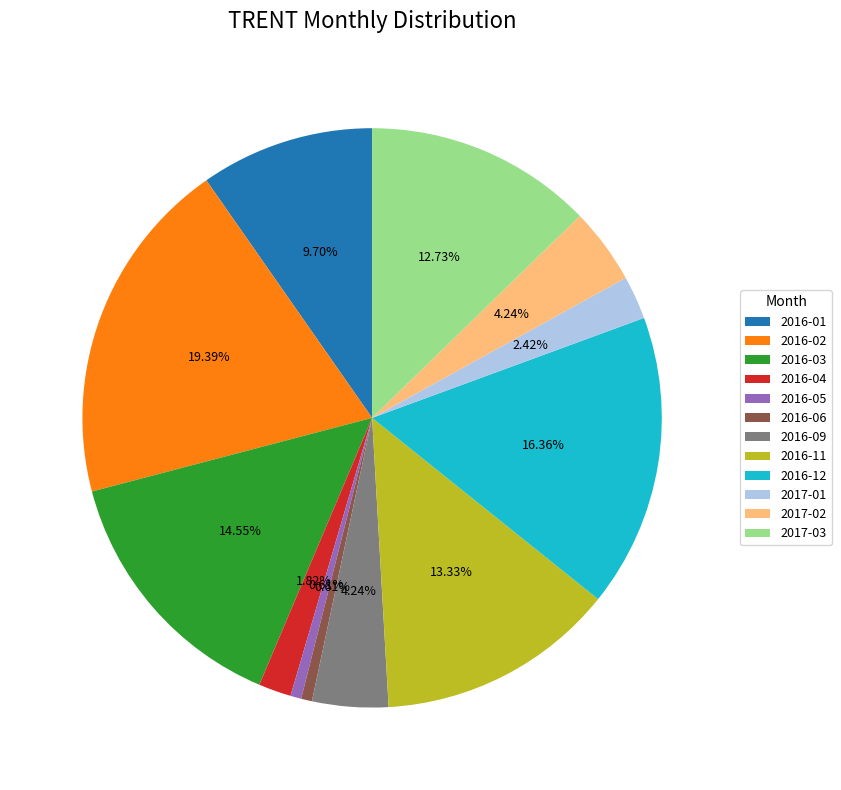

How many segments does this pie chart have?

12